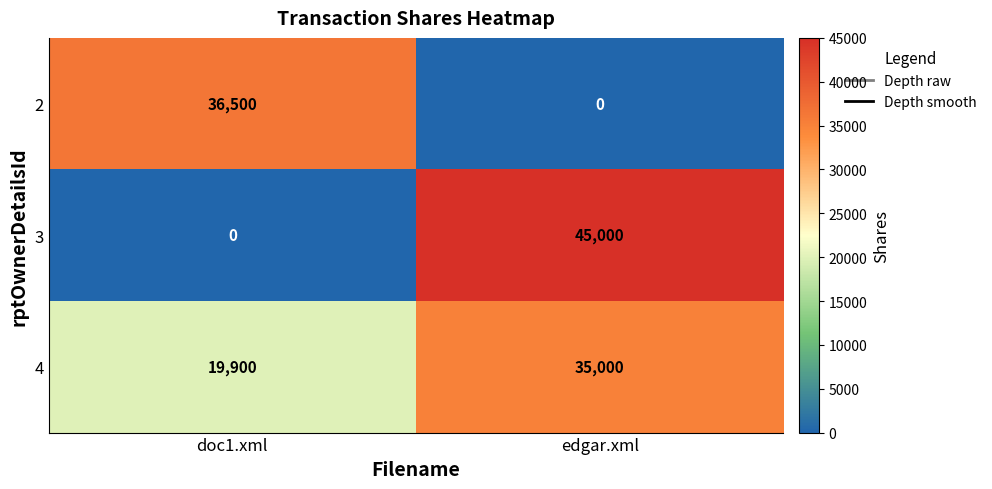

At which category does the chart reach its peak across all series?

edgar.xml